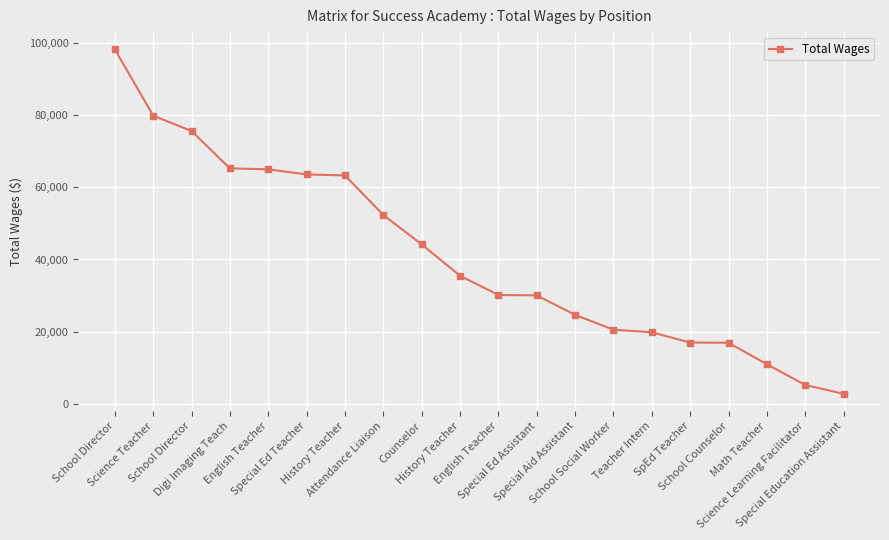

What is the sum of the values at Science Teacher and Special Ed Teacher?

143547